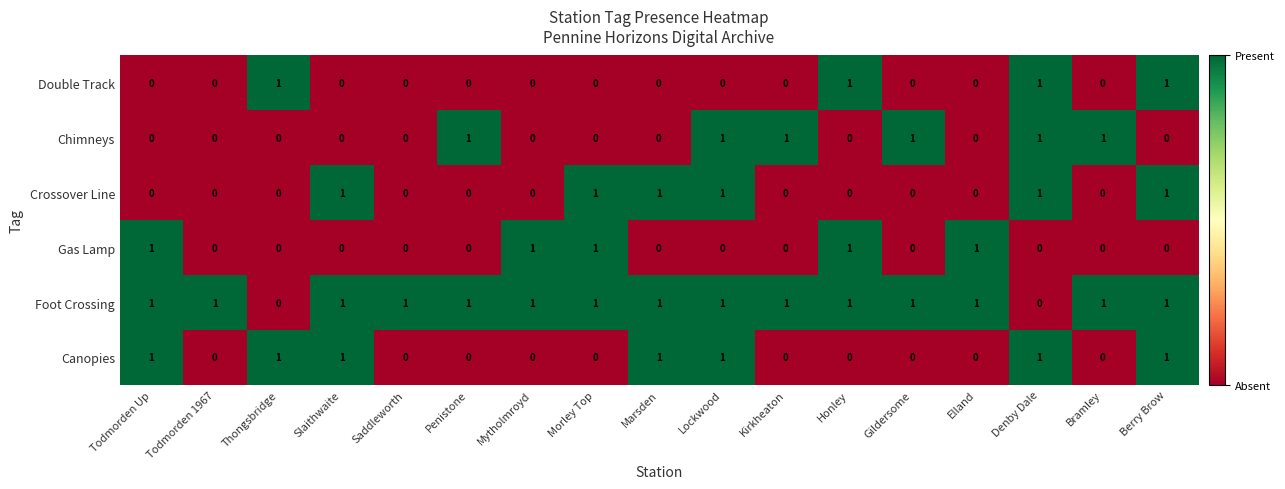

Is it true that Foot Crossing equals 1 at Mytholmroyd?

True